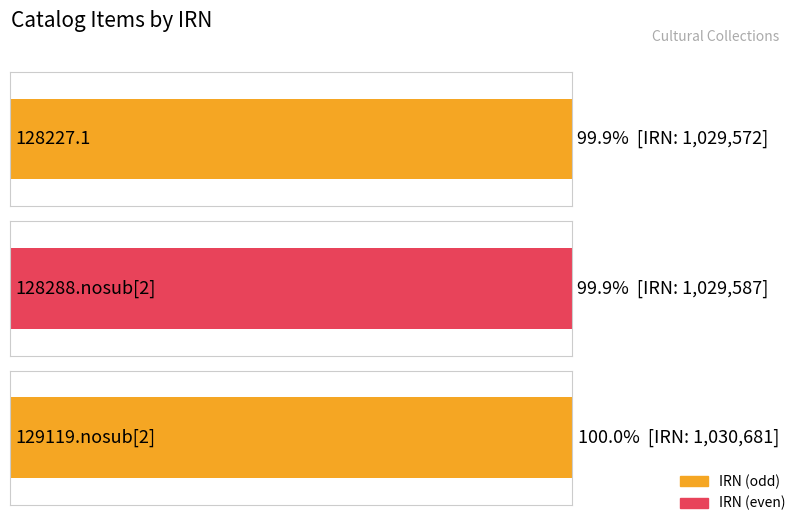

How many categories are shown in the chart?

3